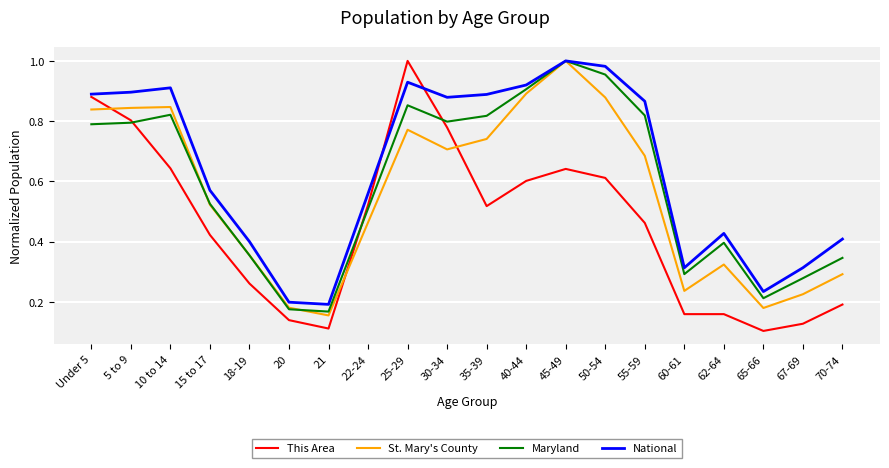

At which label does St. Mary's County reach its peak?

45-49